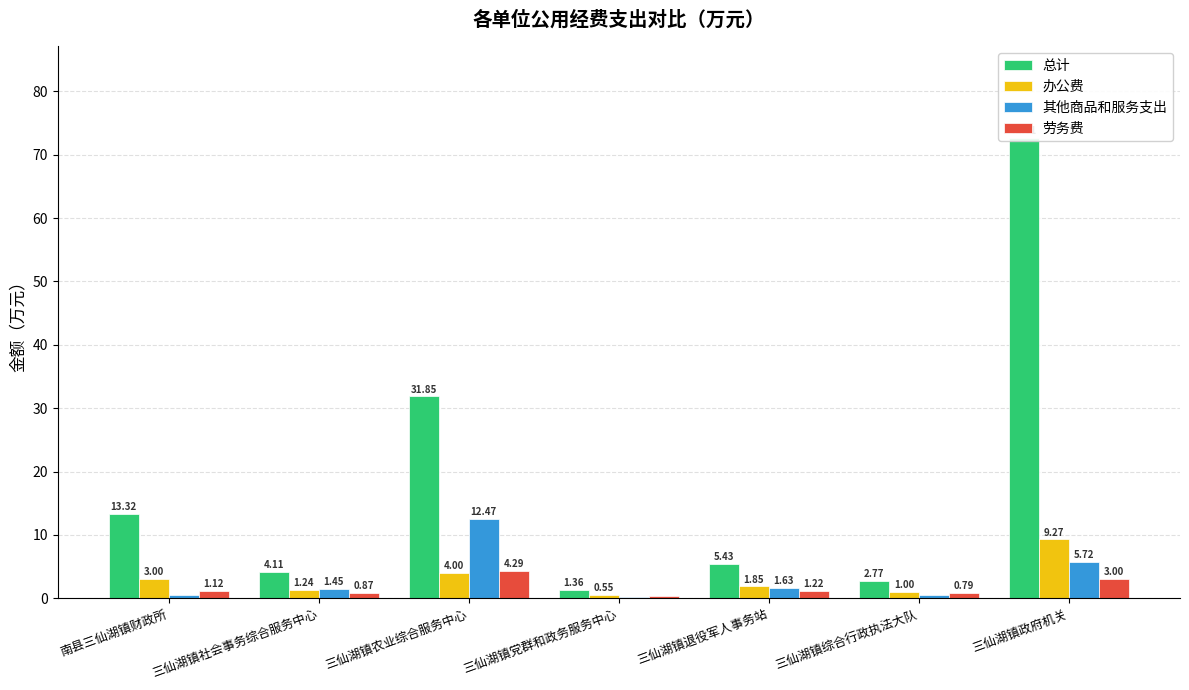

Between 三仙湖镇退役军人事务站 and 三仙湖镇党群和政务服务中心, which is larger?

三仙湖镇退役军人事务站